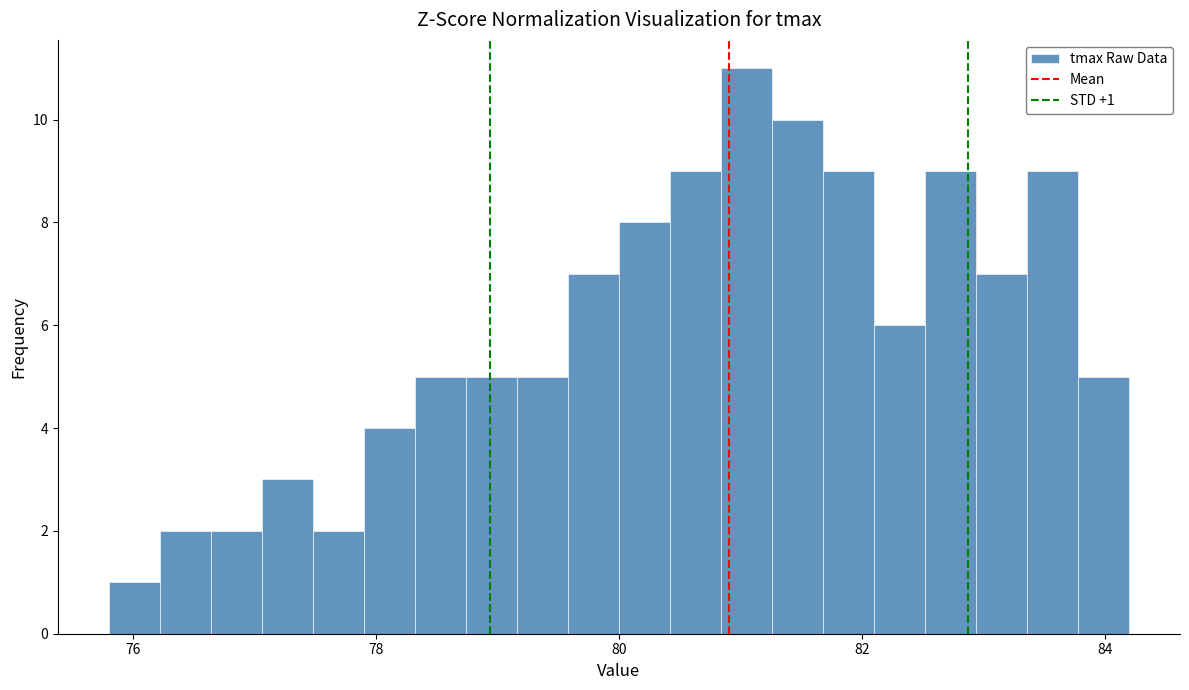

Read against the x-axis, roughly where is the centre of the tallest bar?

81.0